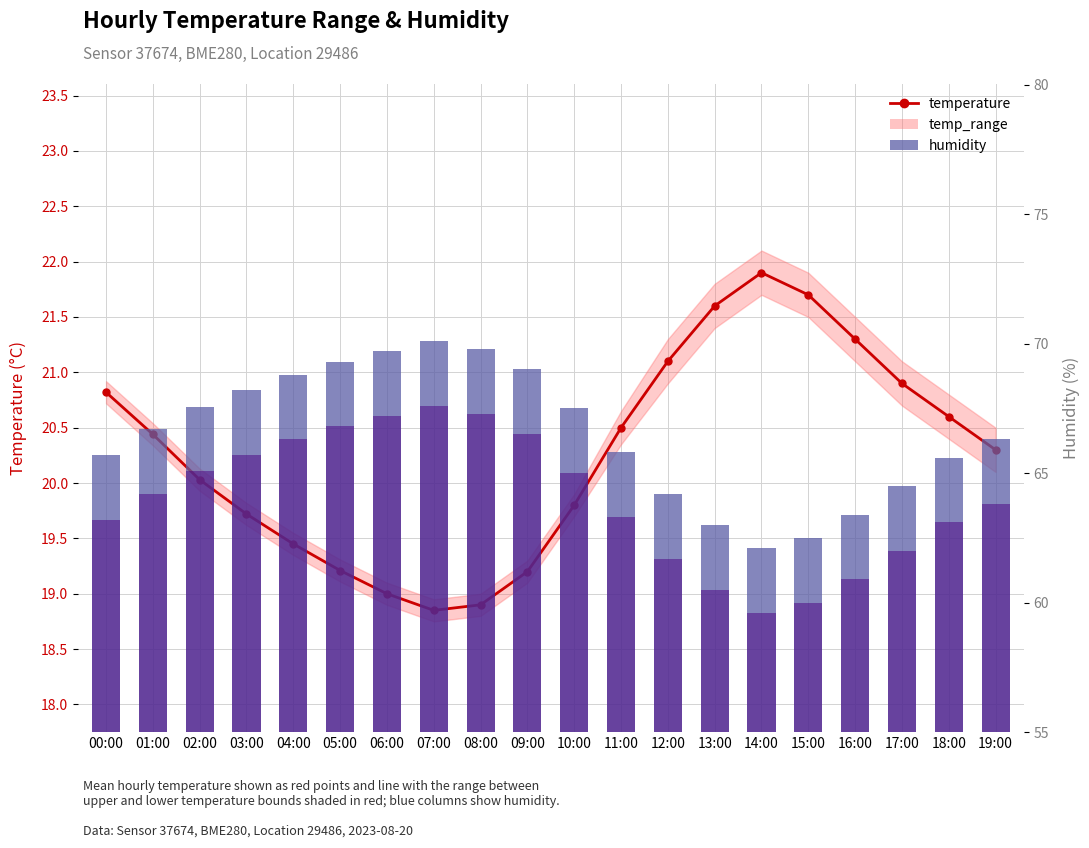

List the labels in order of humidity value, largest first.

07:00, 08:00, 06:00, 05:00, 09:00, 04:00, 03:00, 02:00, 10:00, 01:00, 19:00, 11:00, 00:00, 18:00, 17:00, 12:00, 16:00, 13:00, 15:00, 14:00